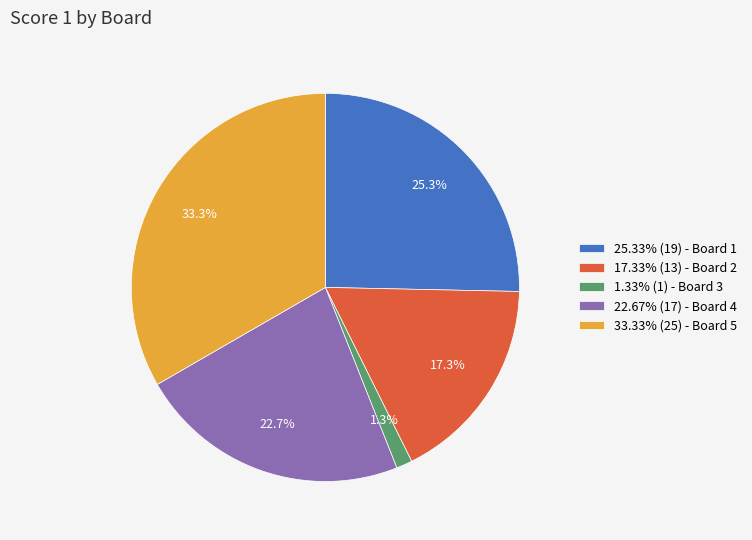

To the nearest percent, what is the average slice percentage?

20%